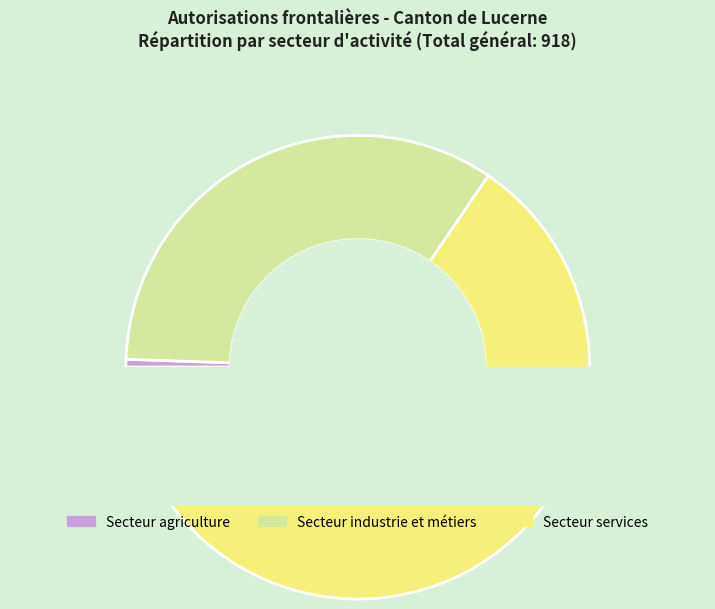

How many segments does this pie chart have?

3